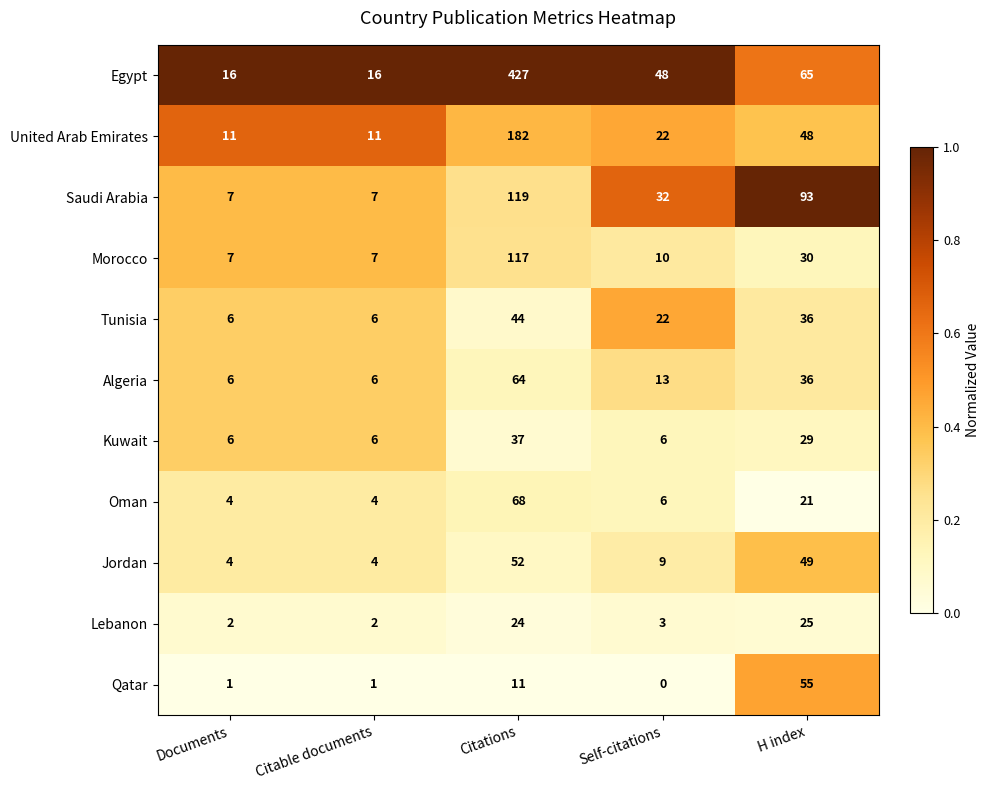

Is it true that Lebanon equals 35 at Citations?

False